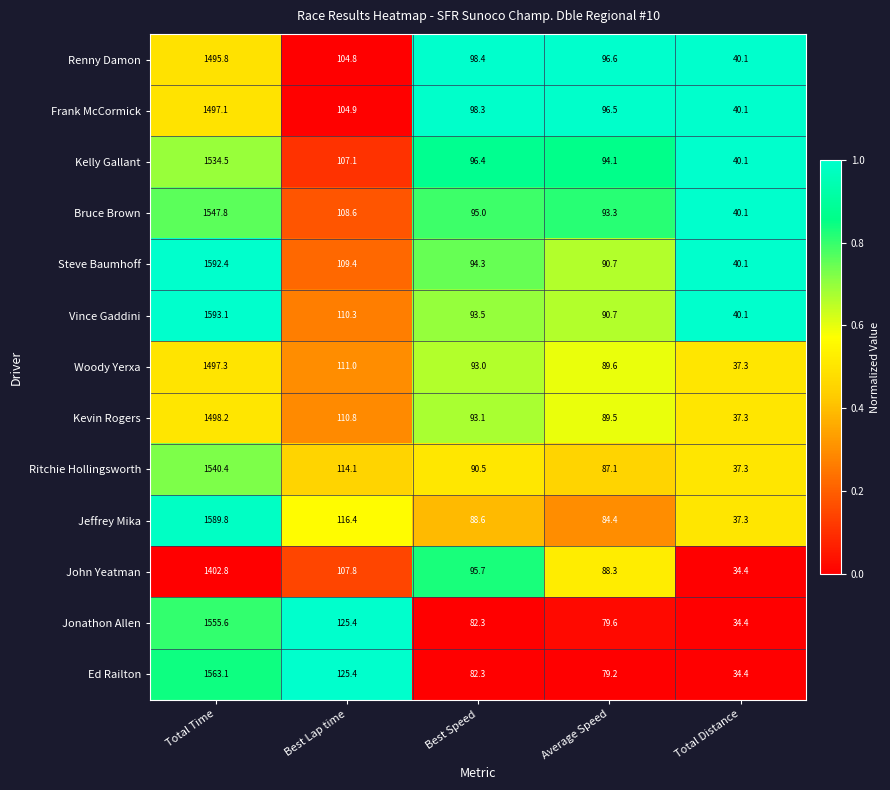

Which category has the lowest value across all series?

Total Distance